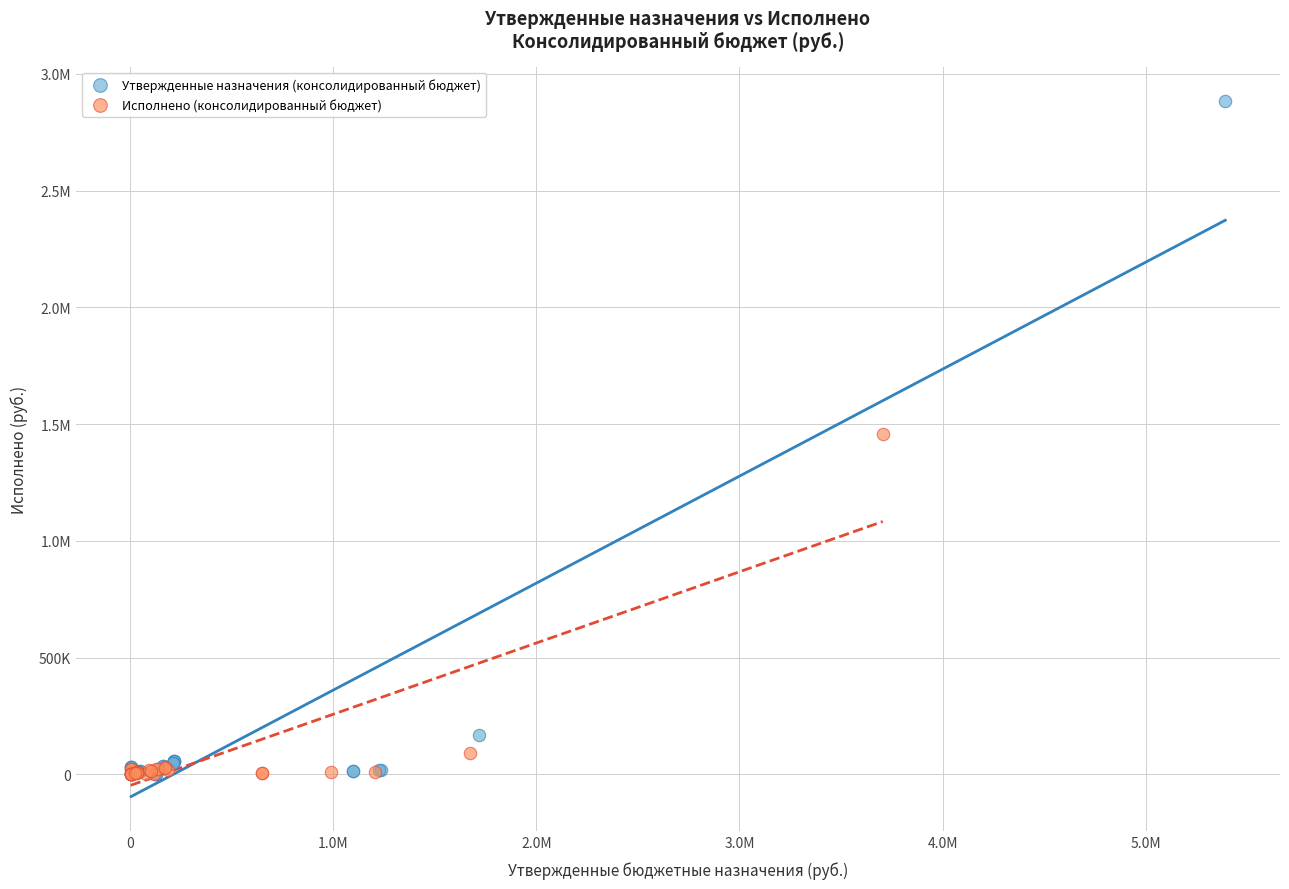

What are all the series names shown in the legend?

Утвержденные назначения (консолидированный бюджет), Исполнено (консолидированный бюджет)